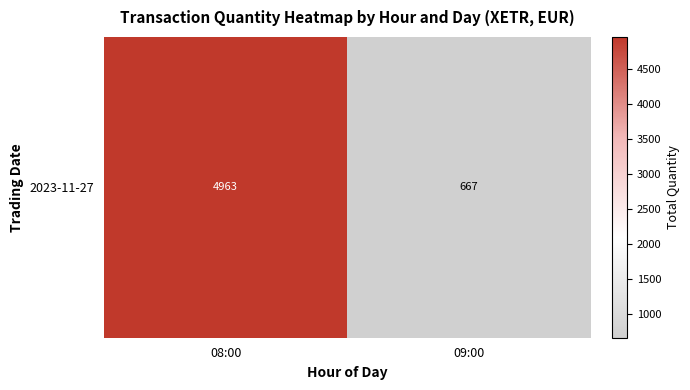

What is the difference between the values at 08:00 and 09:00?

4296